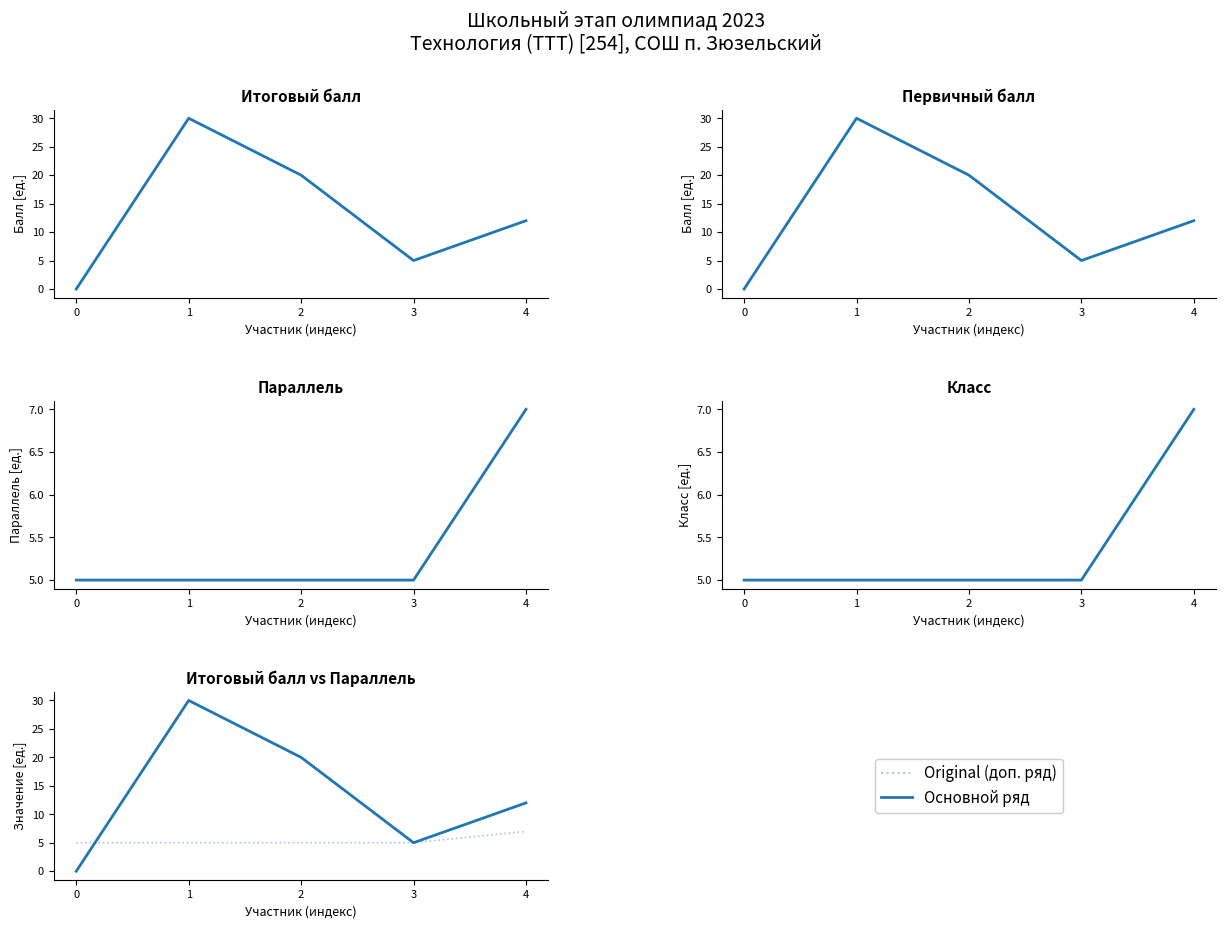

Which has a higher value, 4 or 3?

4